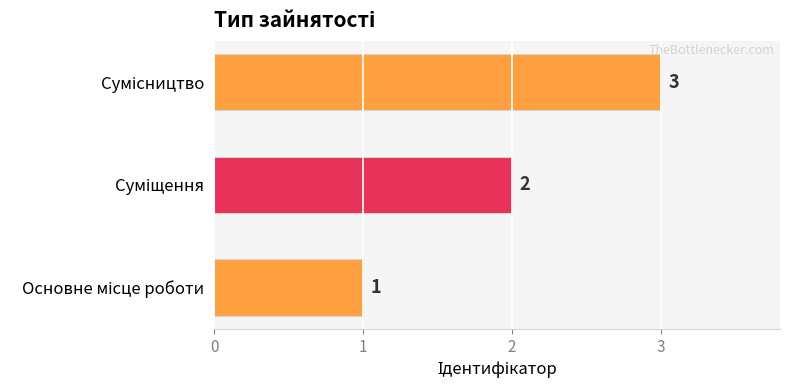

Count the number of categories in the chart.

3